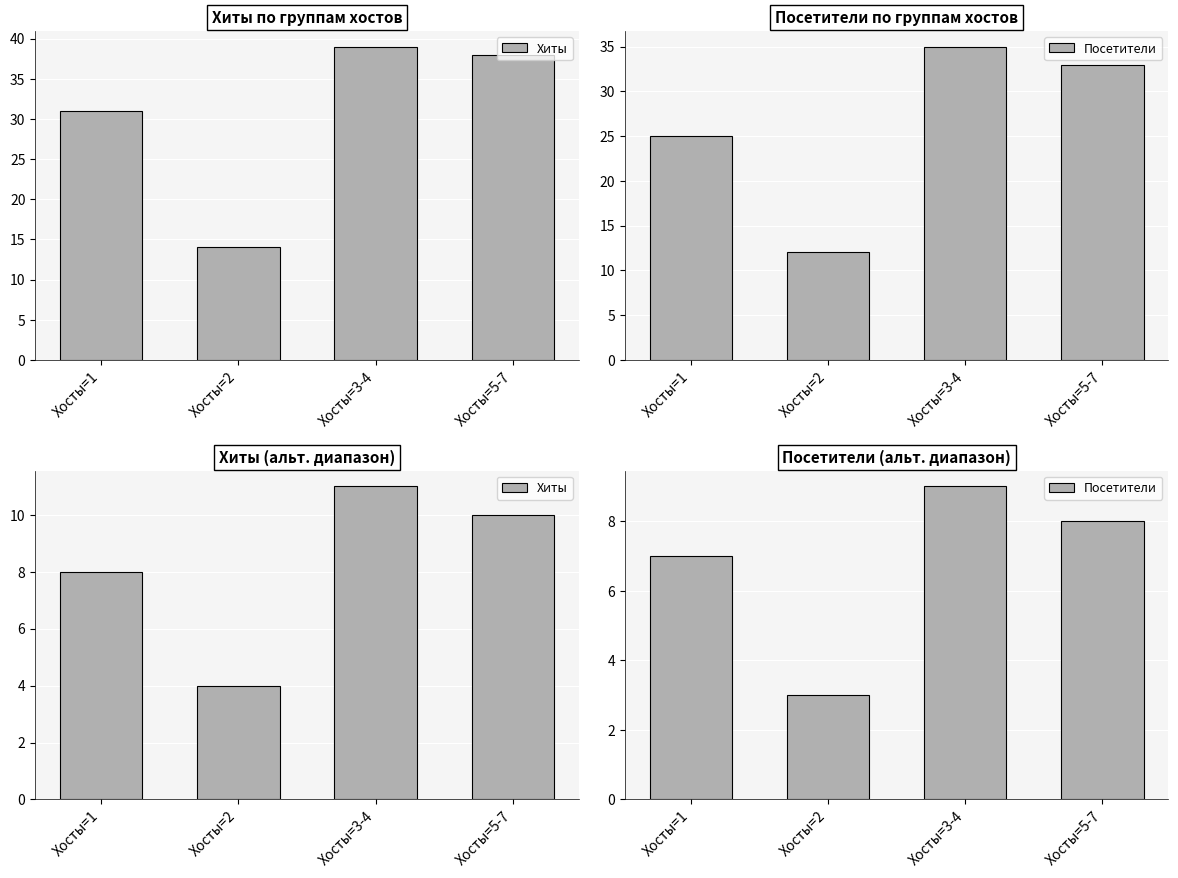

What is the total value across all series at Хосты=1?

15